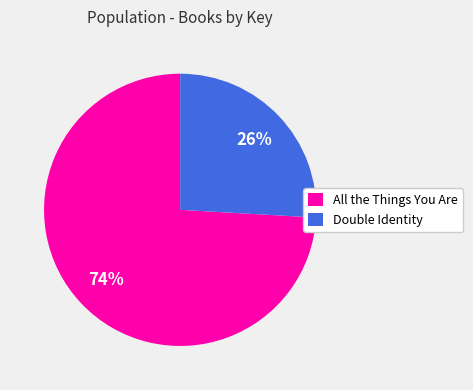

Which category has the biggest portion of the pie?

All the Things You Are